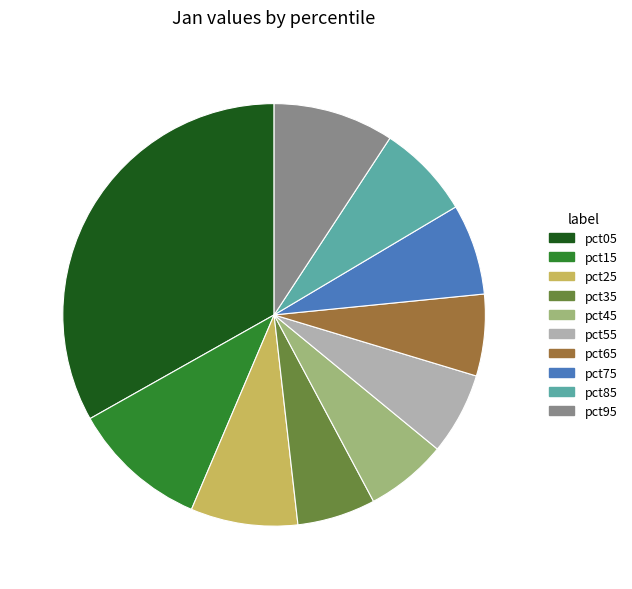

Which has a higher value, pct45 or pct15?

pct15